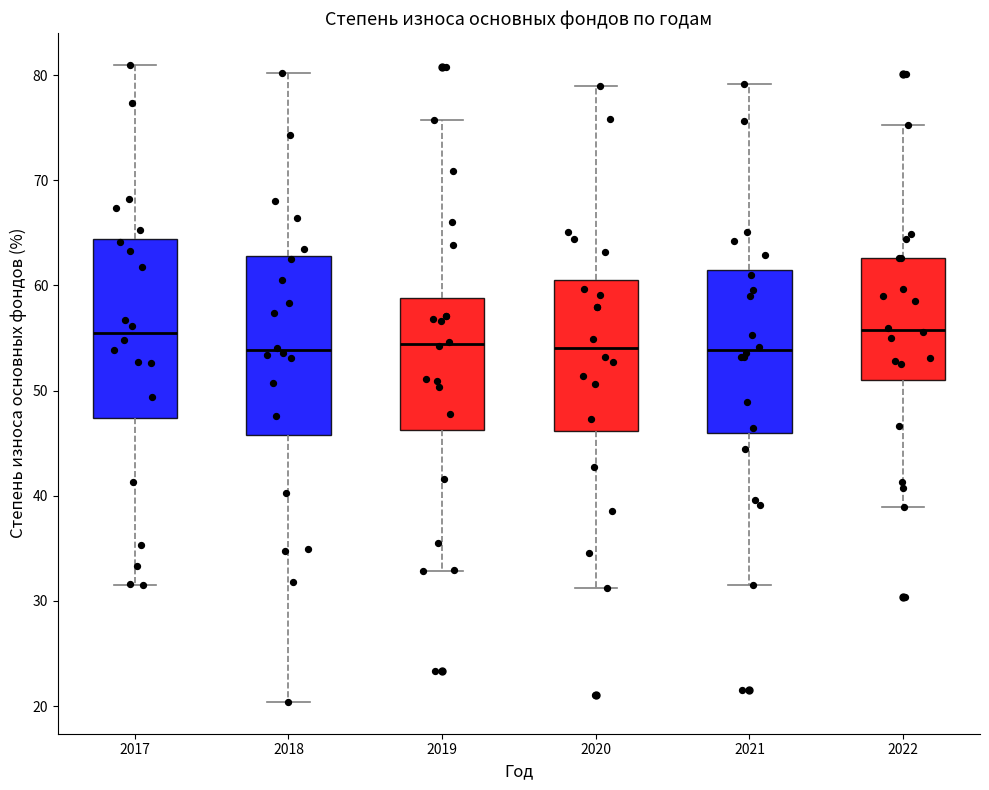

Where is the upper edge of the box at x = 2017 on the y-axis? The values are not printed on the chart, so give them approximately, as read against the axis.

64